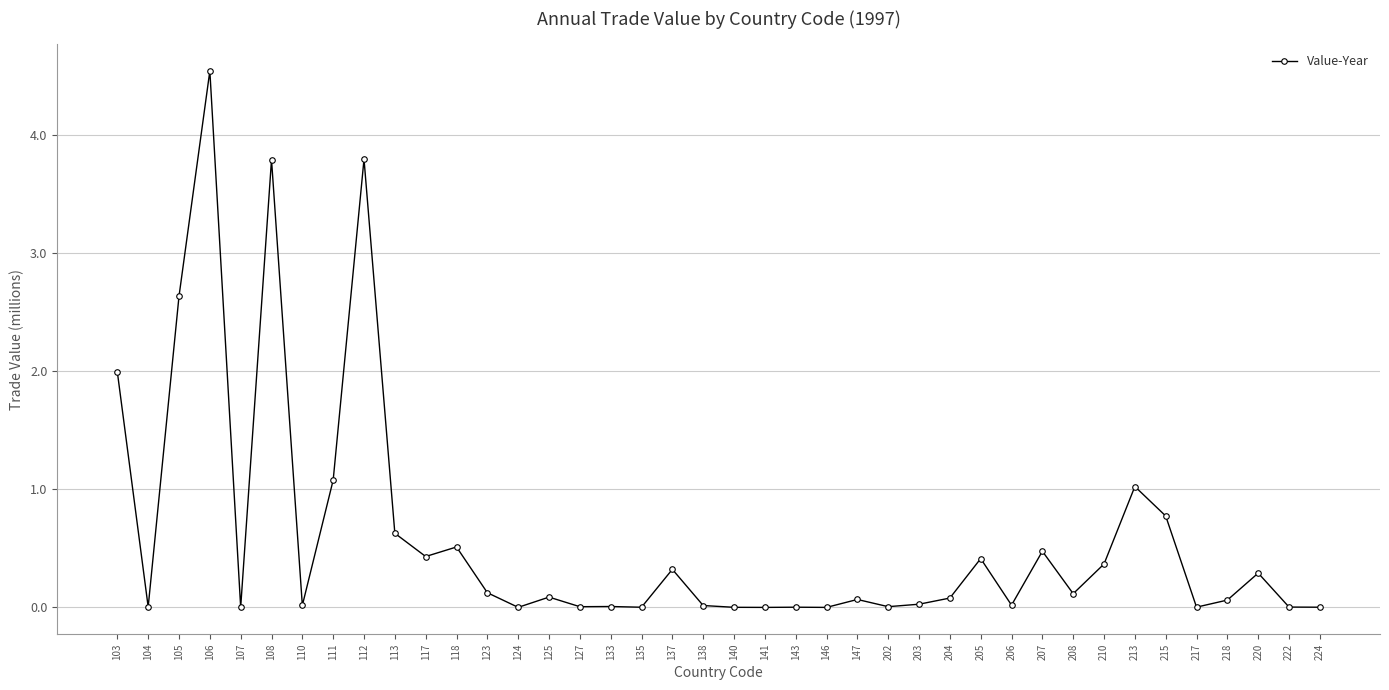

Does the chart display data point markers on the line(s)?

Yes